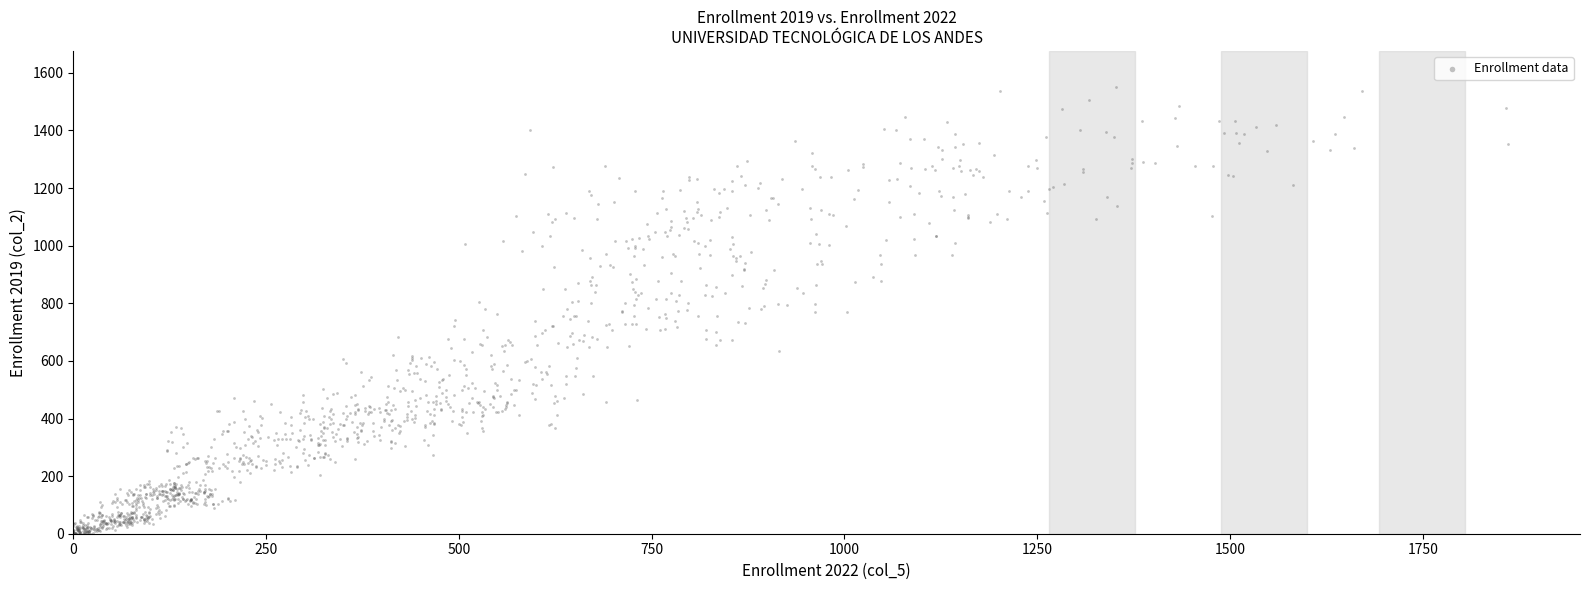

What is the range of X values (max minus min)?

1860.7